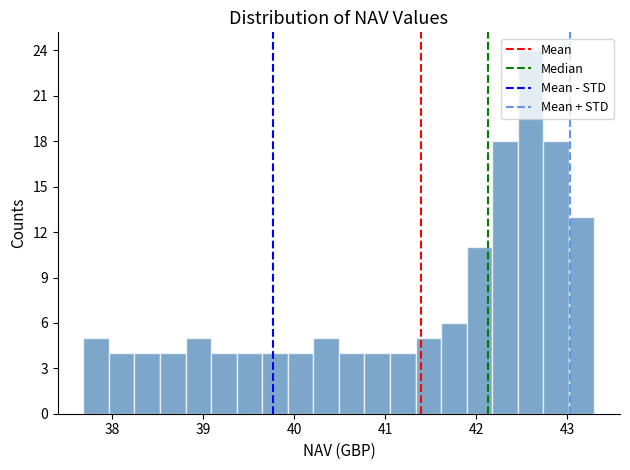

Around what value on the x-axis is the tallest bar? Give the approximate position of its centre, as read against the axis.

42.6